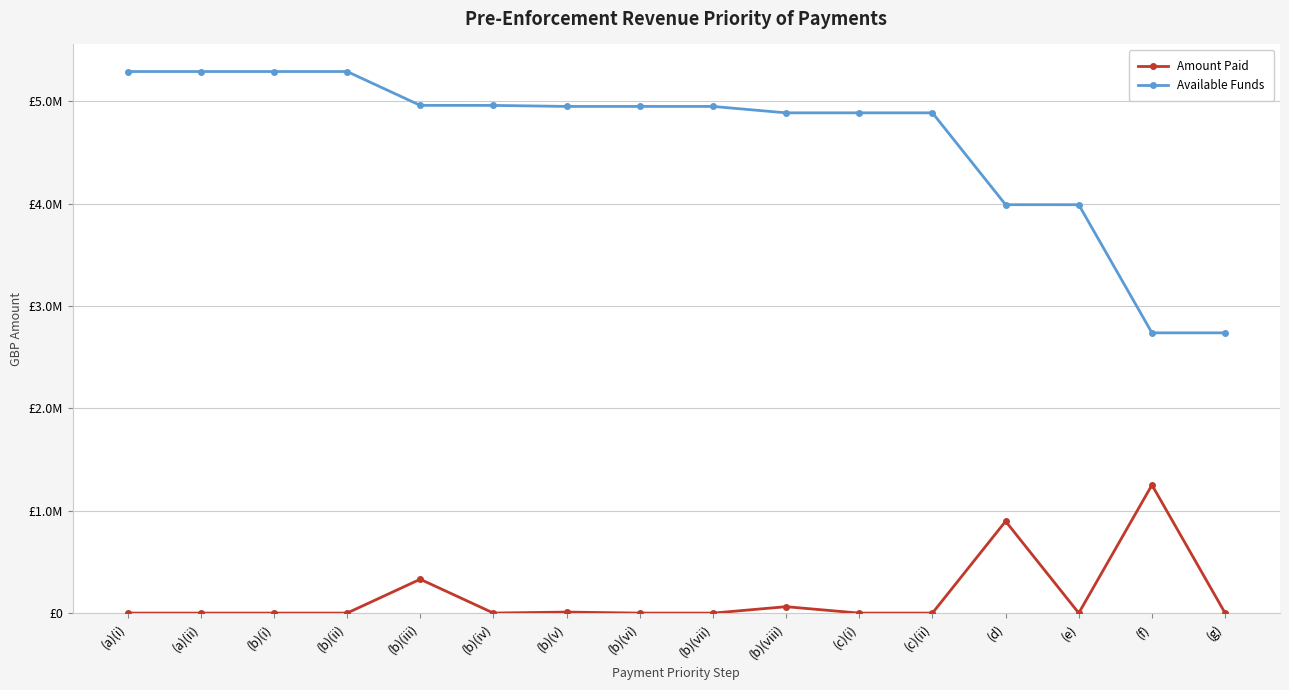

Which category has the lowest value across all series?

(a)(i)